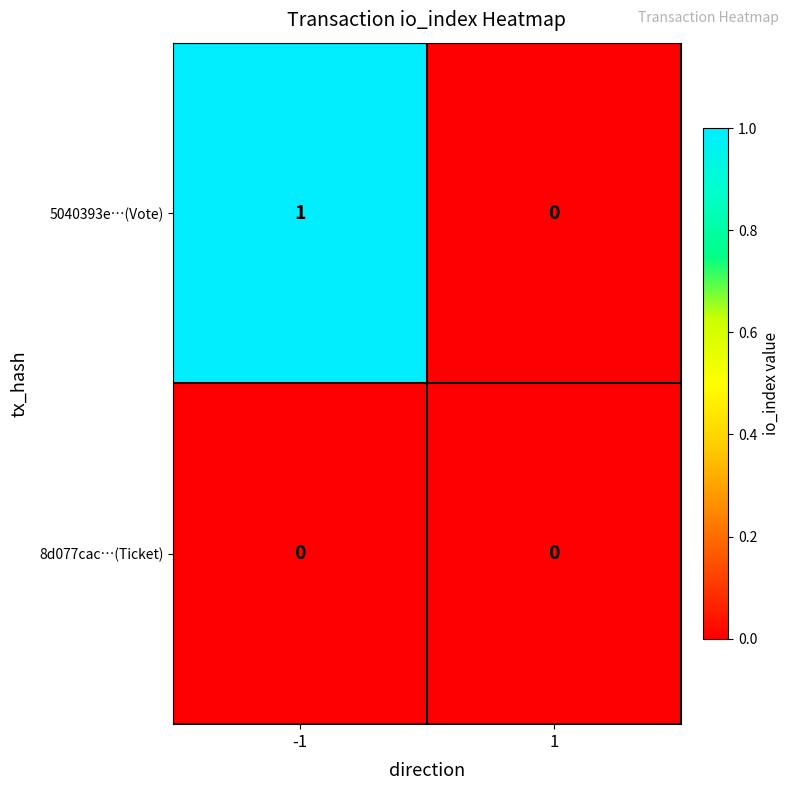

List the series in order of their overall mean, lowest first.

8d077cac…(Ticket), 5040393e…(Vote)